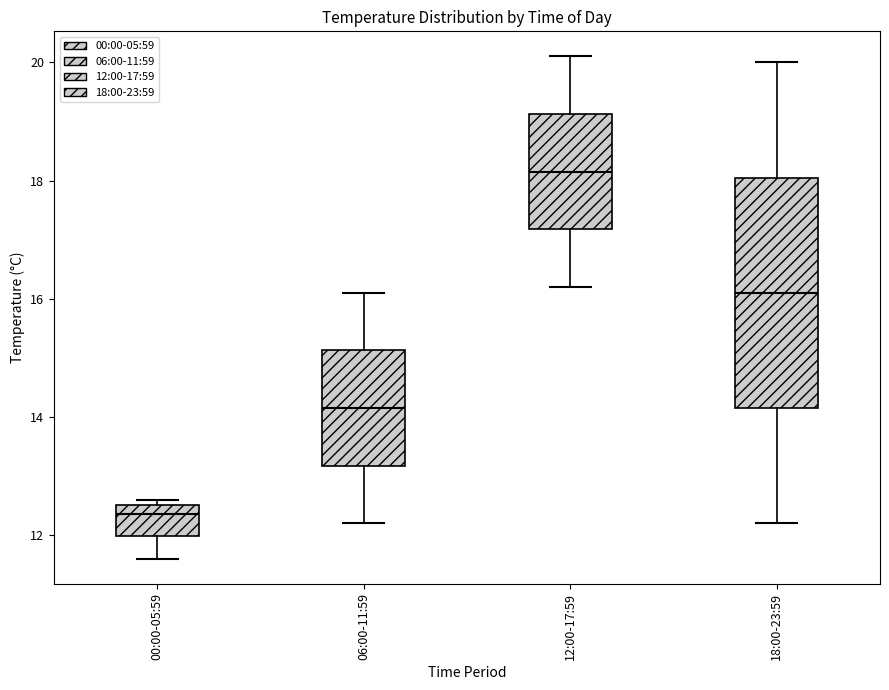

Comparing the boxes themselves (not the whiskers), which one is the tallest?

18:00-23:59